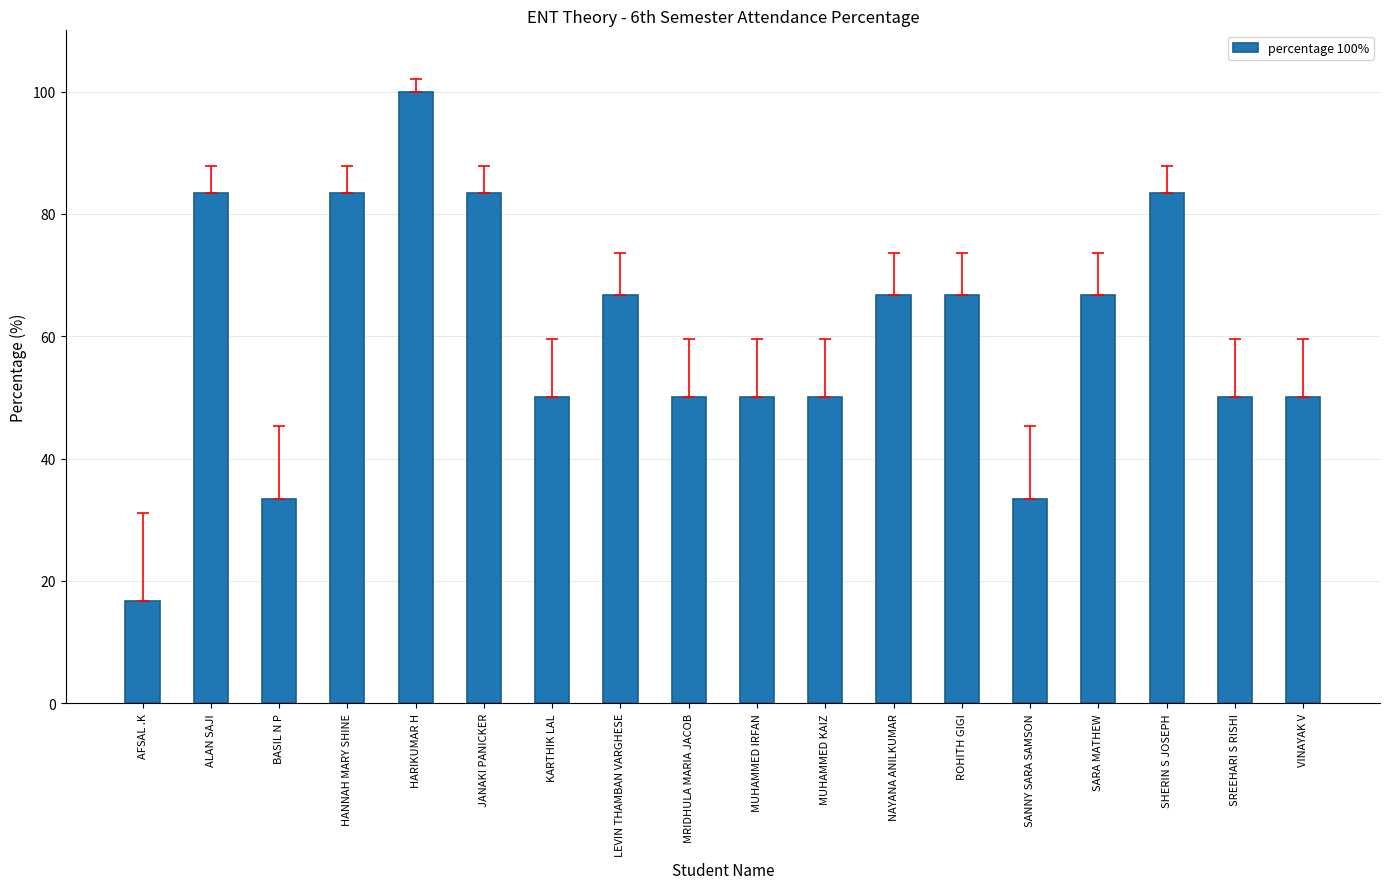

Reading left to right, list all the values displayed in this chart.

16.7	83.3	33.3	83.3	100.0	83.3	50.0	66.7	50.0	50.0	50.0	66.7	66.7	33.3	66.7	83.3	50.0	50.0